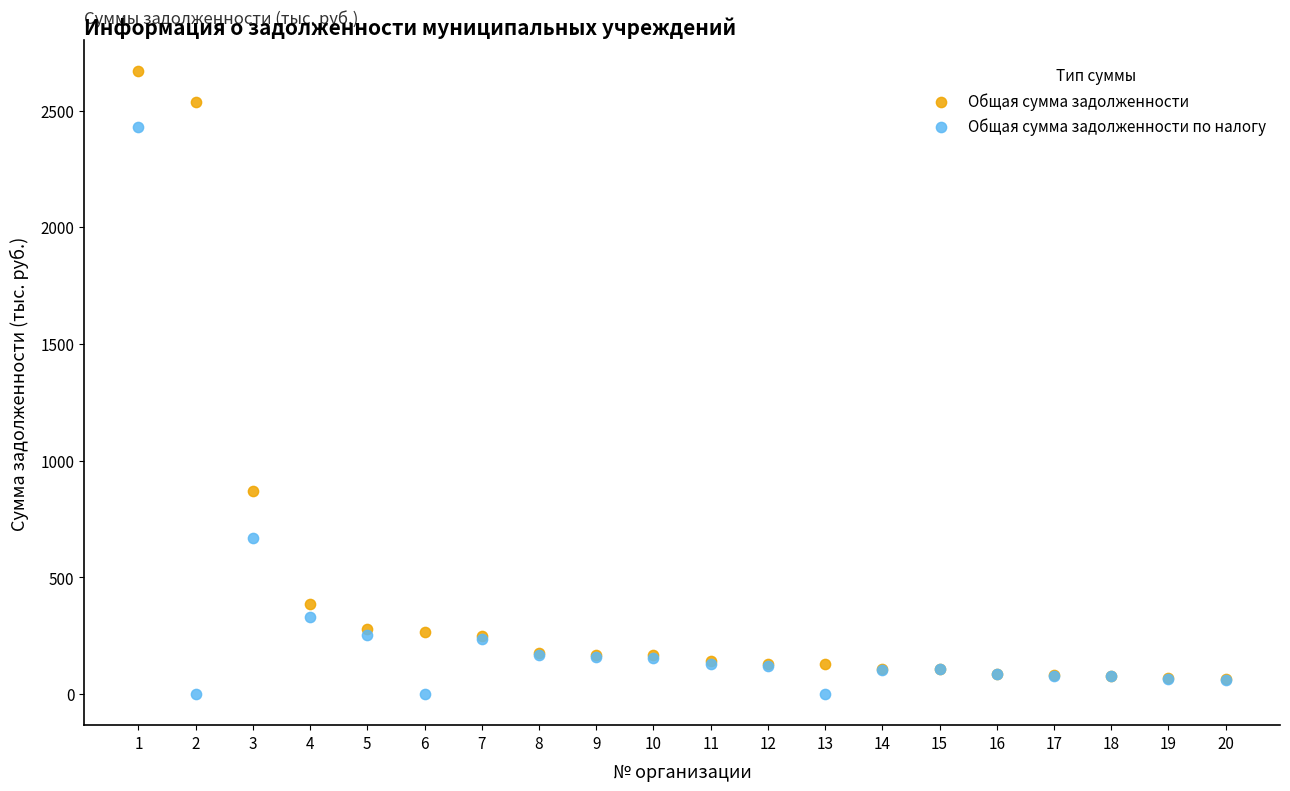

Across all series, what Y value is closest to 1334?

868.2